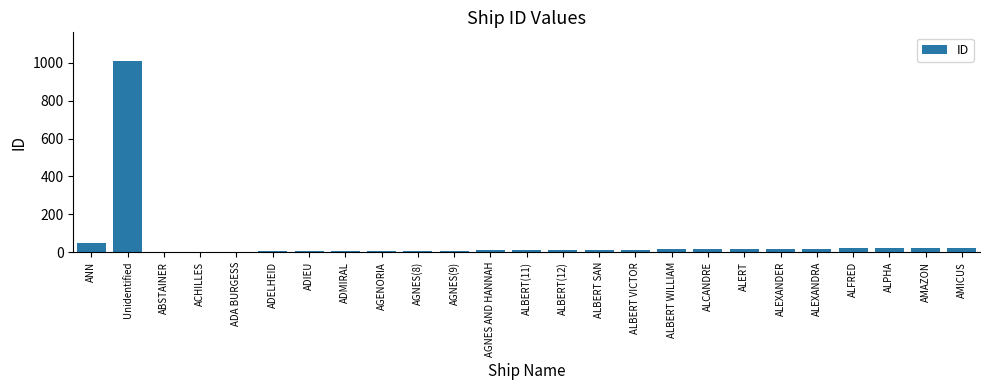

What is the maximum value shown in the chart?

1009